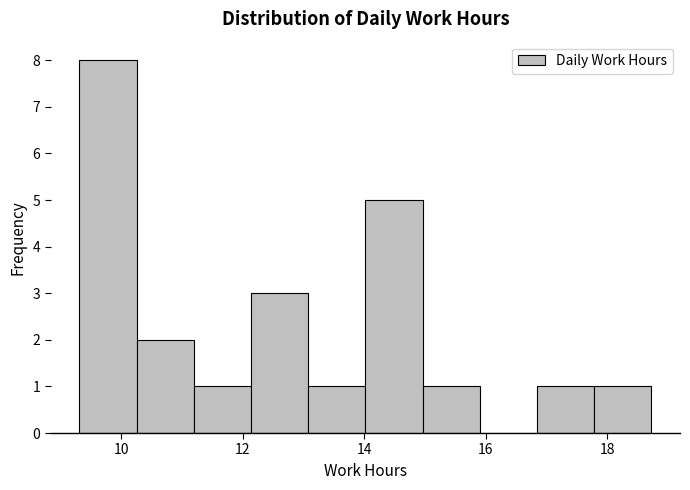

Reading left to right, transcribe this chart: for each bar, give the range it covers on the x-axis and its height. Neither the bar edges nor the heights are printed on the chart, so give them approximately, as read against the axes.

9.4 to 10.2: 8
10.2 to 11.2: 2
11.2 to 12.2: 1
12.2 to 13.0: 3
13.0 to 14.0: 1
14.0 to 15.0: 5
15.0 to 16.0: 1
16.0 to 16.8: 0
16.8 to 17.8: 1
17.8 to 18.8: 1